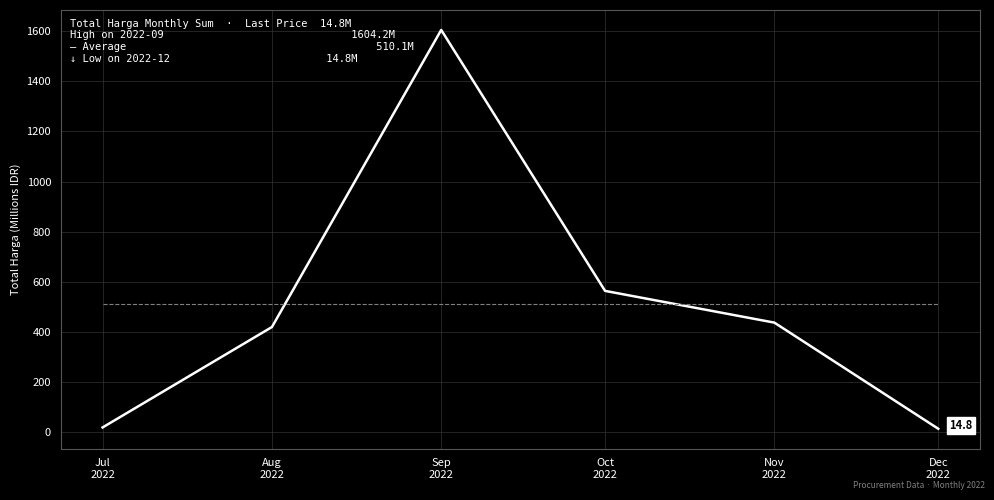

What is the difference between the maximum and minimum values?

1589.4